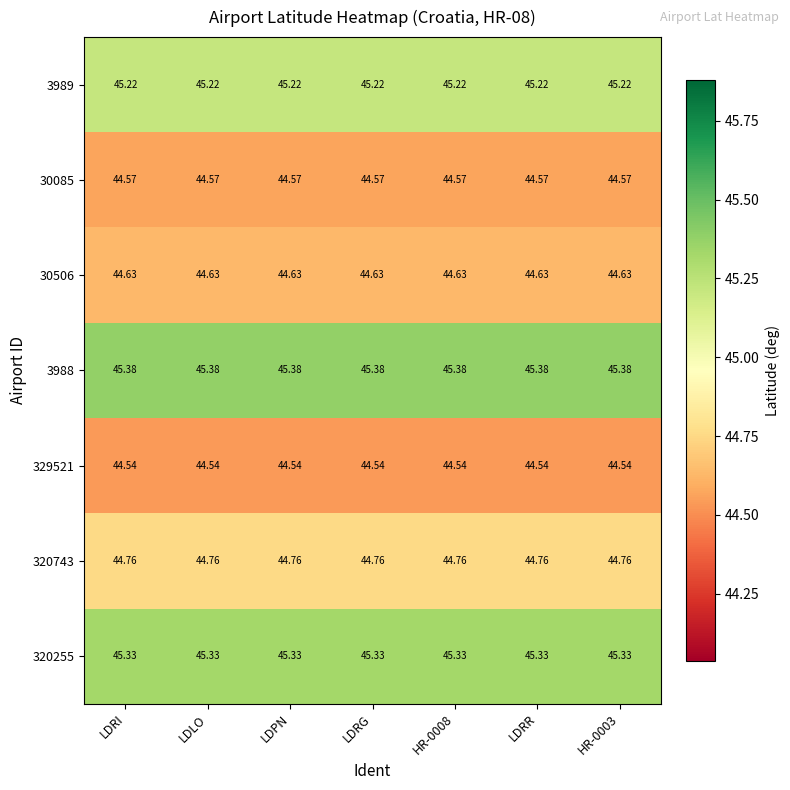

How many data points does each series have?

7